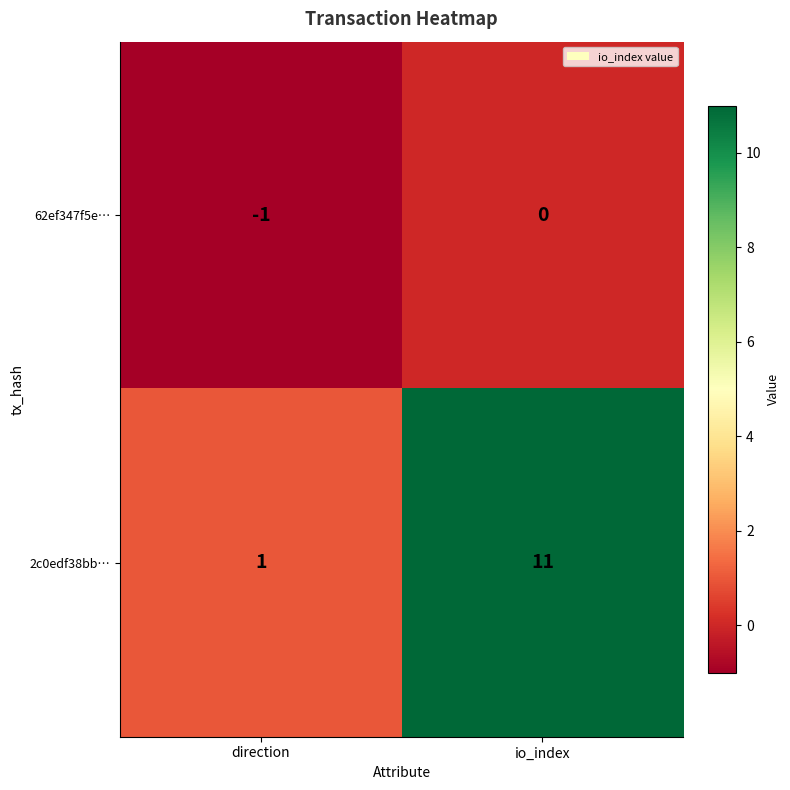

What is the sum of the 2c0edf38bb… values at direction and io_index?

12